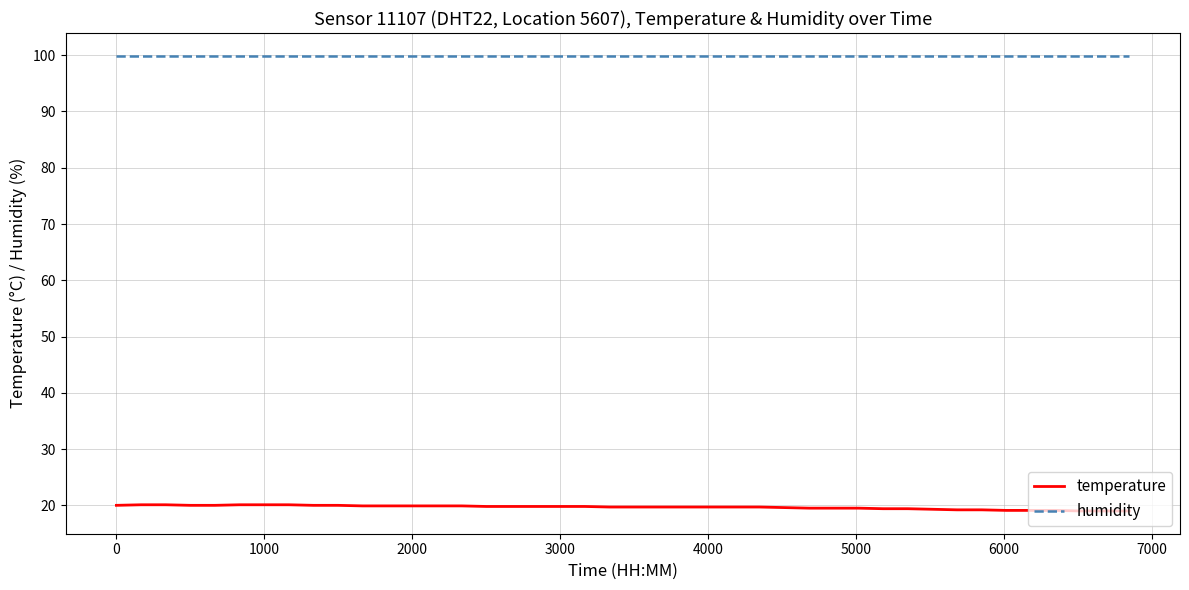

True or false: temperature and humidity cross at least once.

False